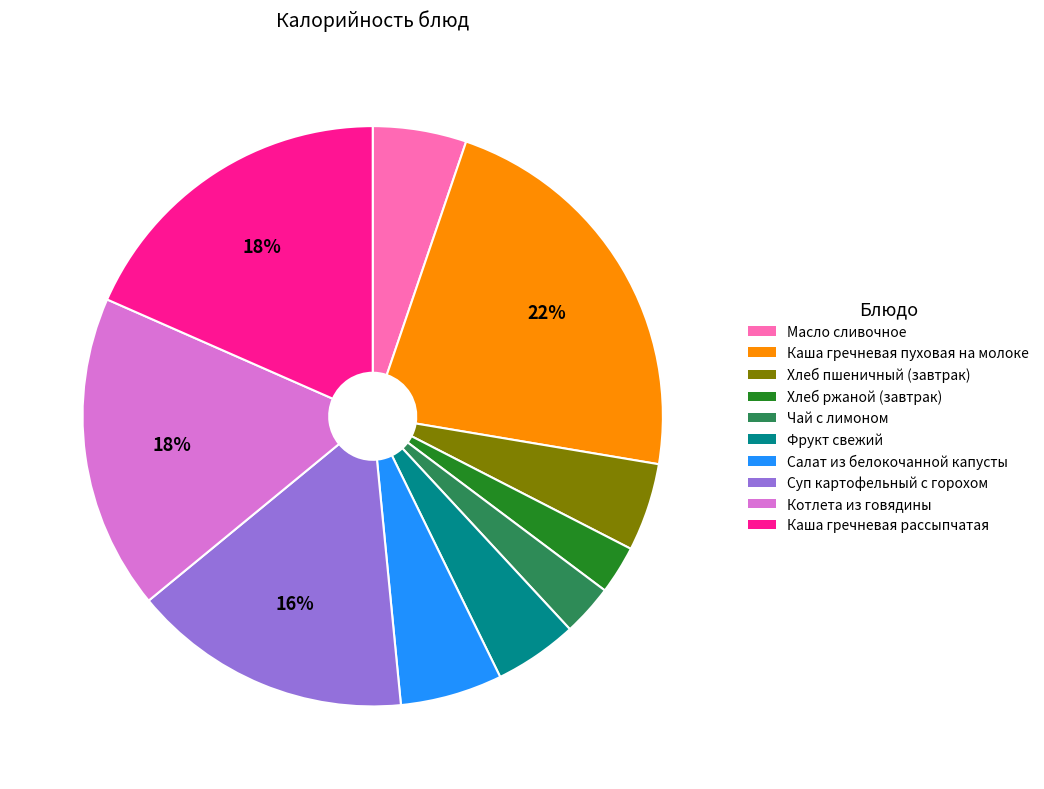

Between Каша гречневая рассыпчатая and Чай с лимоном, which is larger?

Каша гречневая рассыпчатая